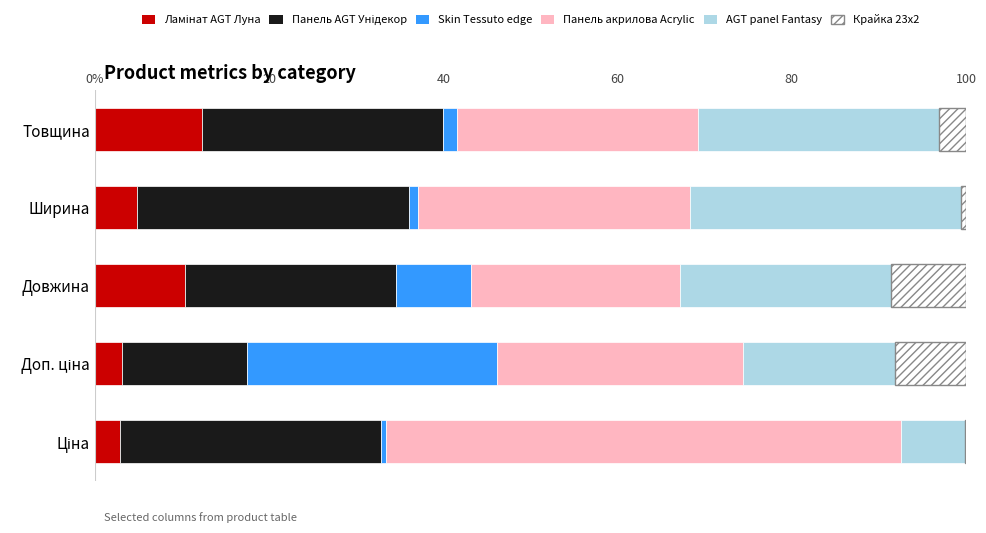

What is the average value of the Крайка 23x2 series?

4.1